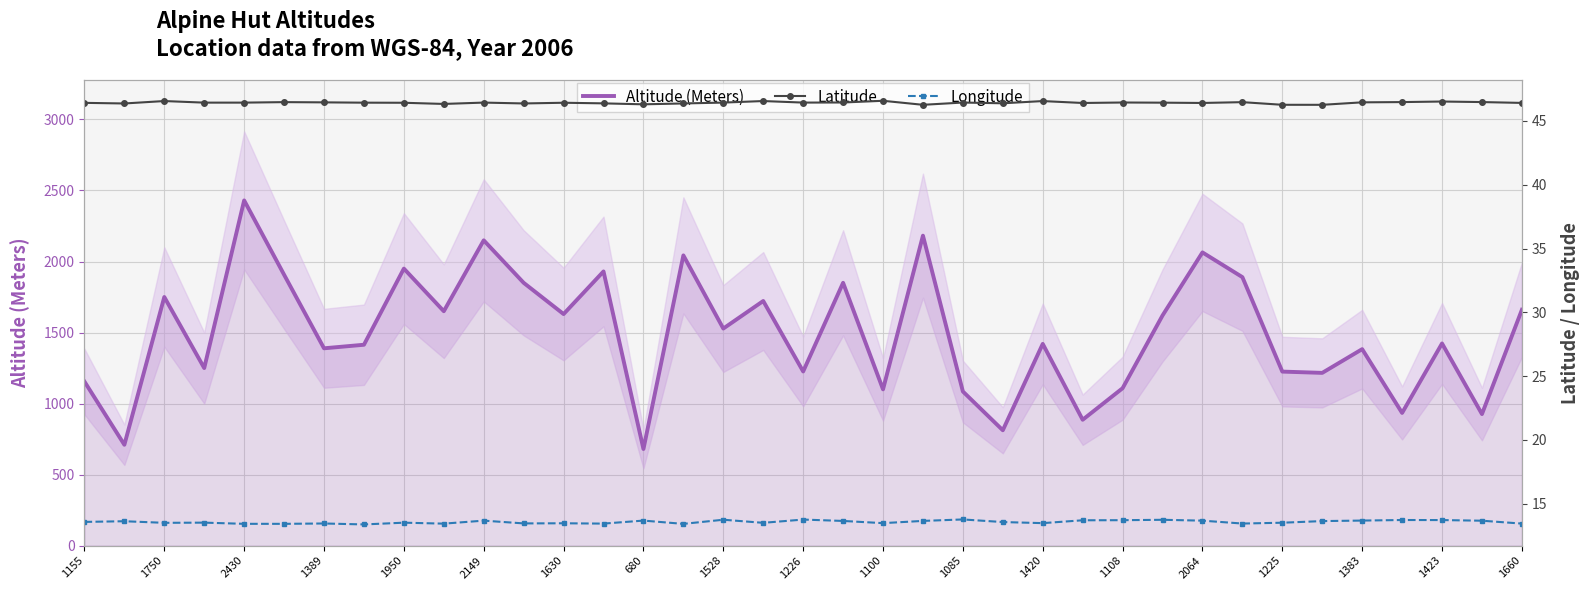

Is it true that Altitude (Meters) equals 1765 at 1225?

False